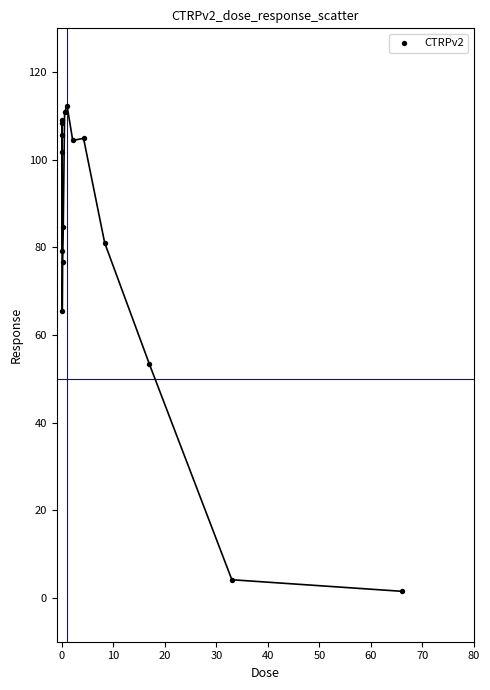

What Y value in the scatter plot is closest to 56?

53.3